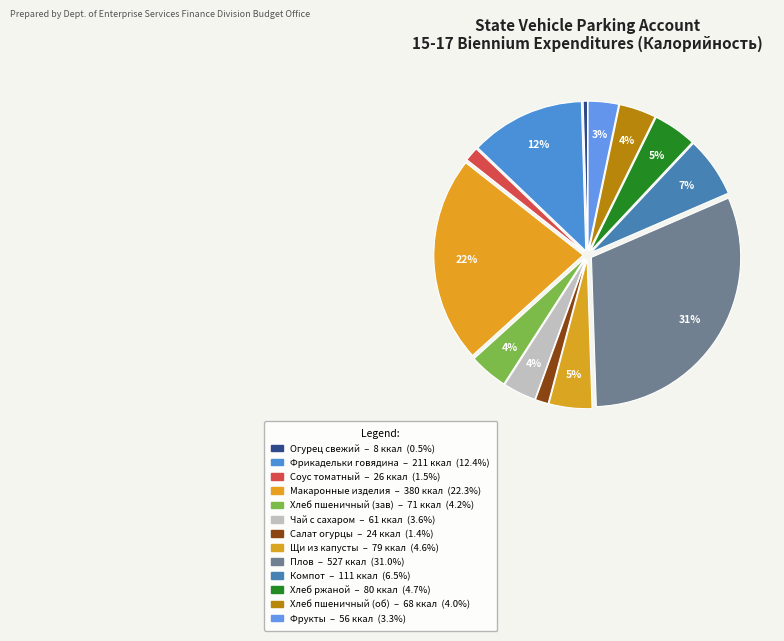

To the nearest percent, what is the difference between the largest and smallest slice percentages?

30%